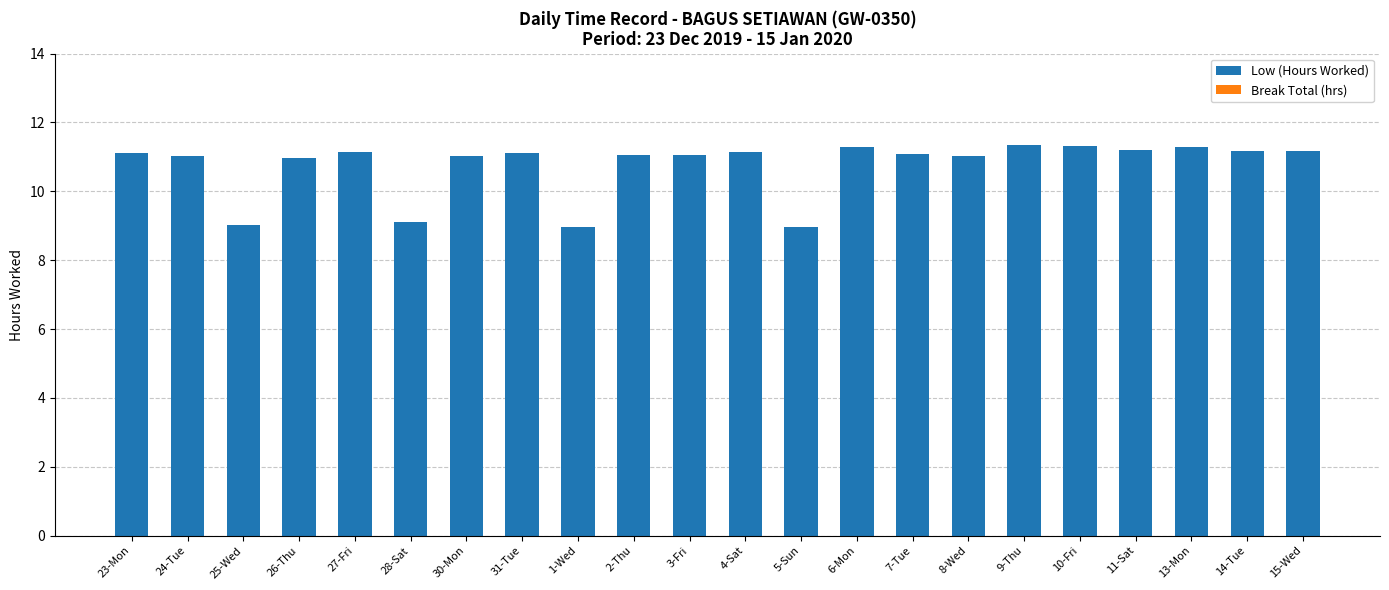

The value at 10-Fri is 5.7. True or false?

False